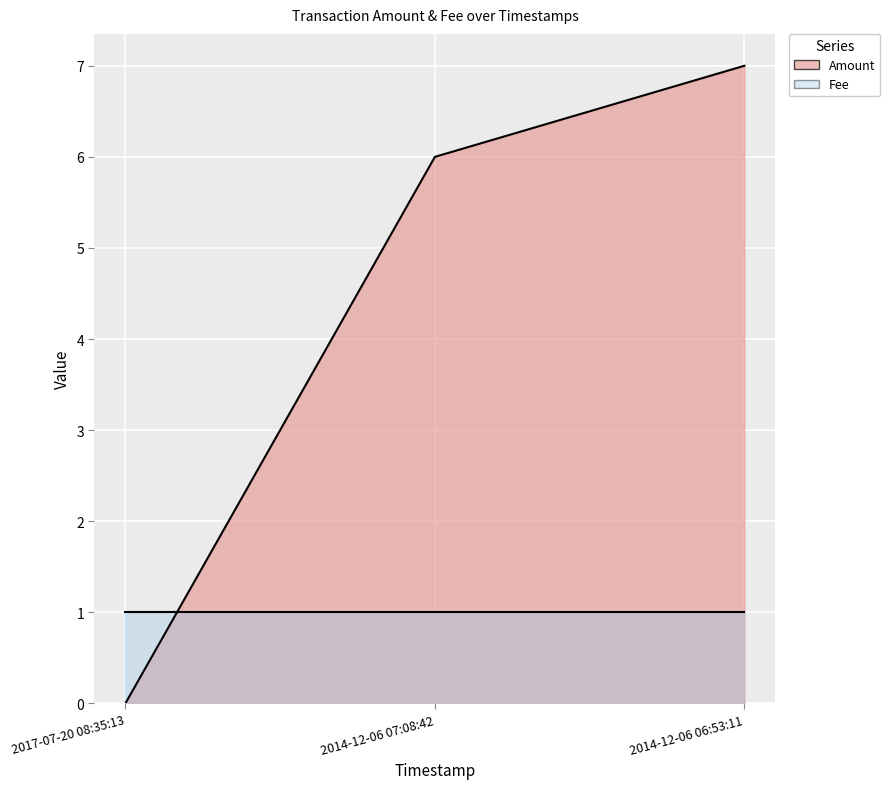

What value does the data have at 2014-12-06 06:53:11?

7